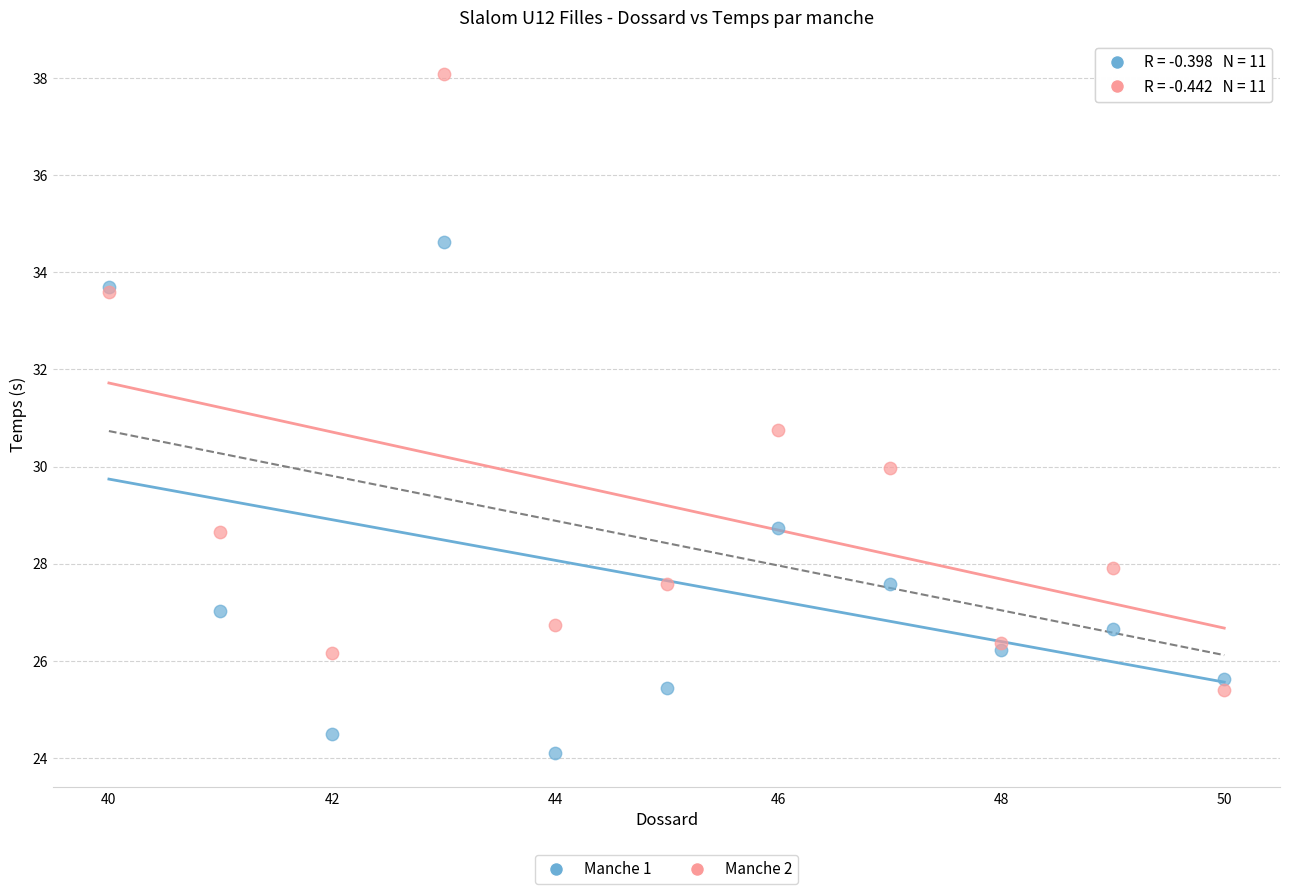

Which series reaches the maximum Y coordinate?

Manche 2